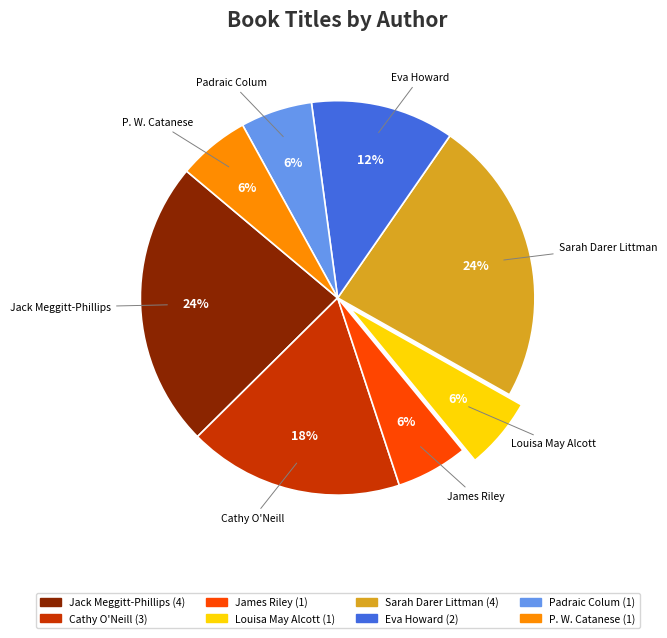

To the nearest percent, what is the combined percentage of James Riley and Sarah Darer Littman?

29%